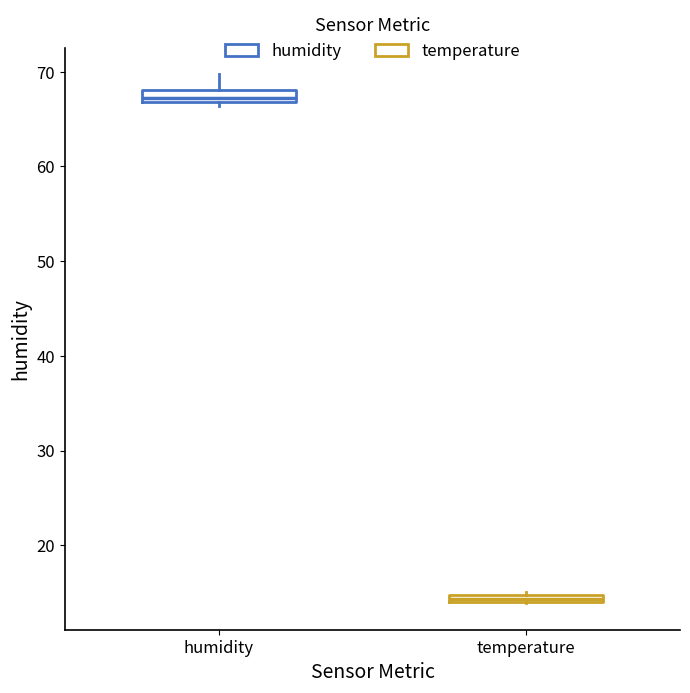

Where is the upper edge of the box for temperature on the y-axis? The values are not printed on the chart, so give them approximately, as read against the axis.

15